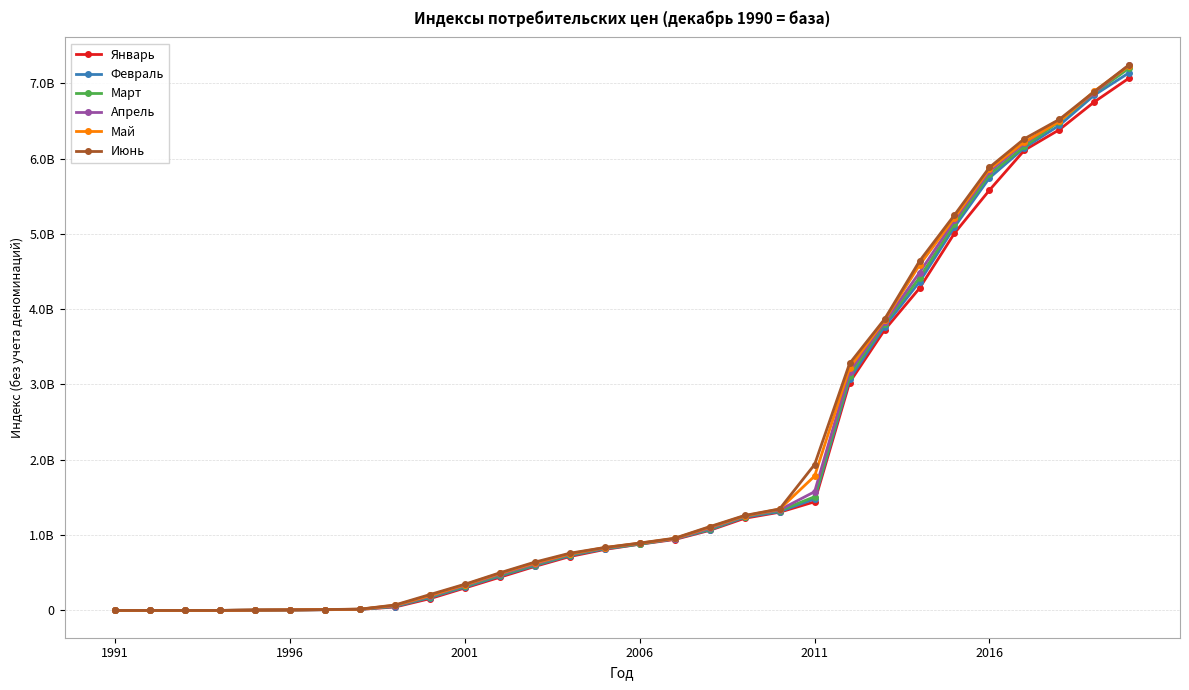

What are all the series names shown in the legend?

Январь, Февраль, Март, Апрель, Май, Июнь